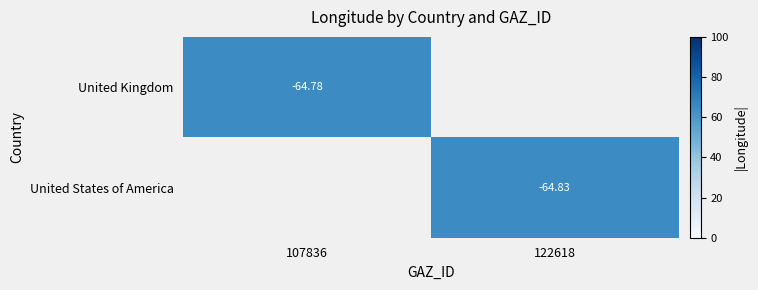

The value of United Kingdom at 107836 is 18.4. True or false?

False